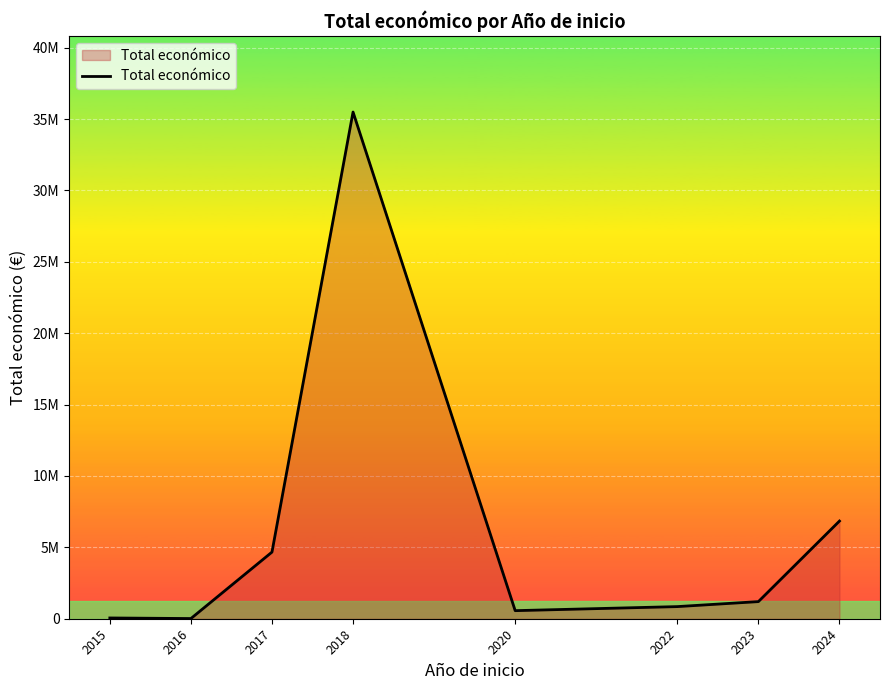

Does the chart have visible grid lines?

Yes